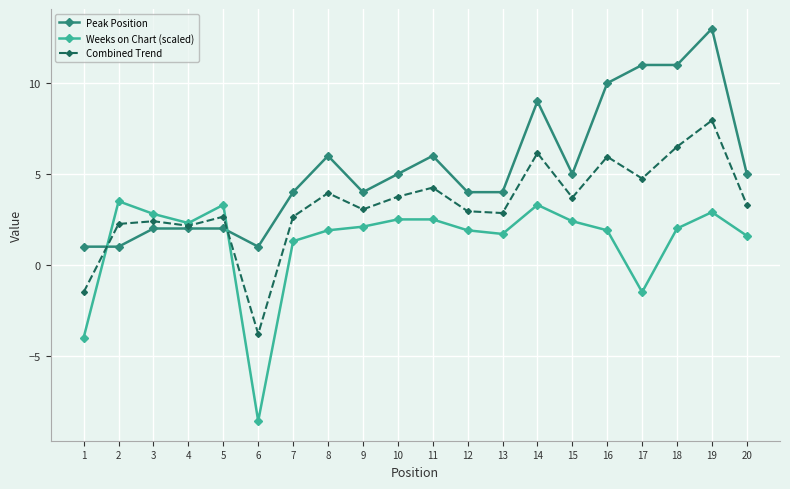

How many intersections are there between Weeks on Chart (scaled) and Peak Position?

2